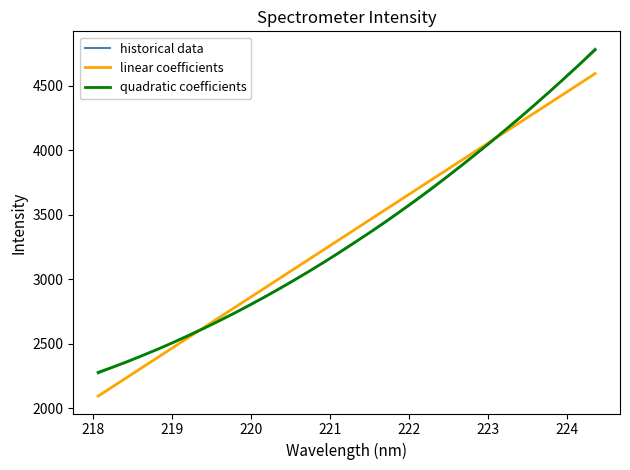

True or false: linear coefficients and quadratic coefficients intersect in this chart.

True